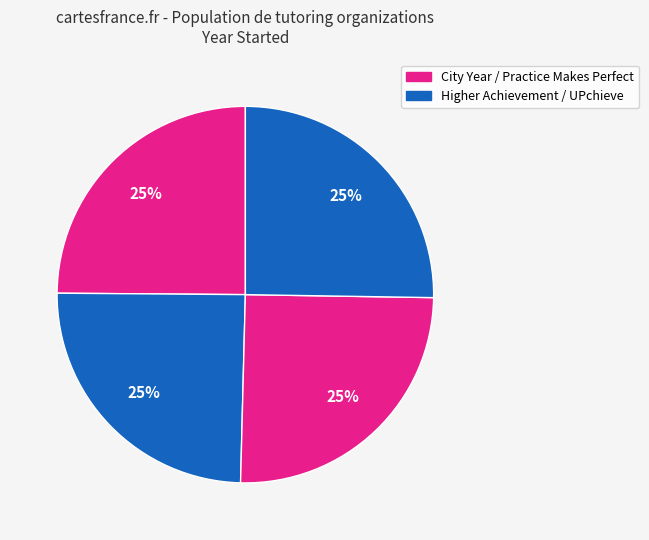

How many slices are in this pie chart?

4